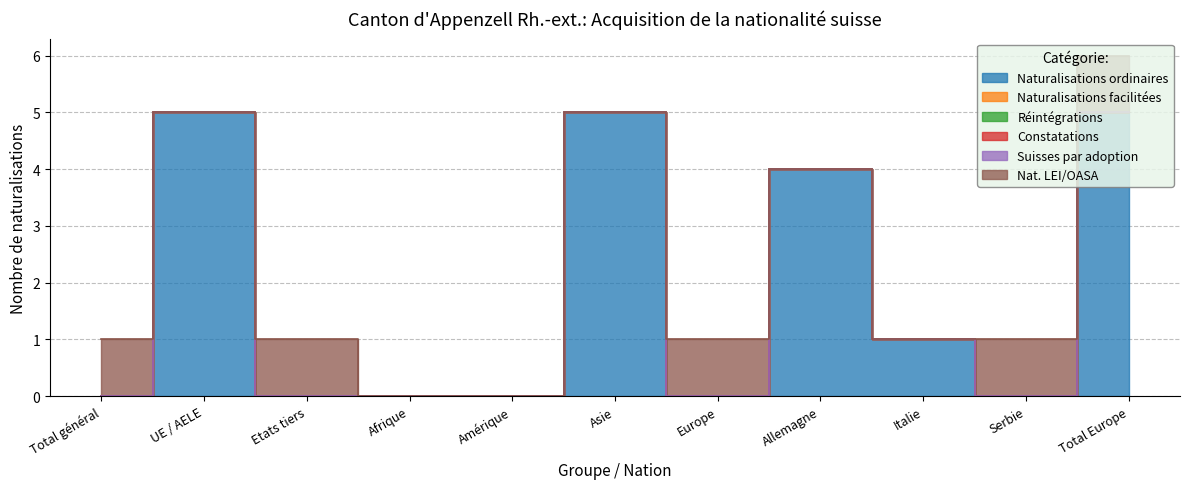

At which label does Naturalisations facilitées reach its peak?

Total général